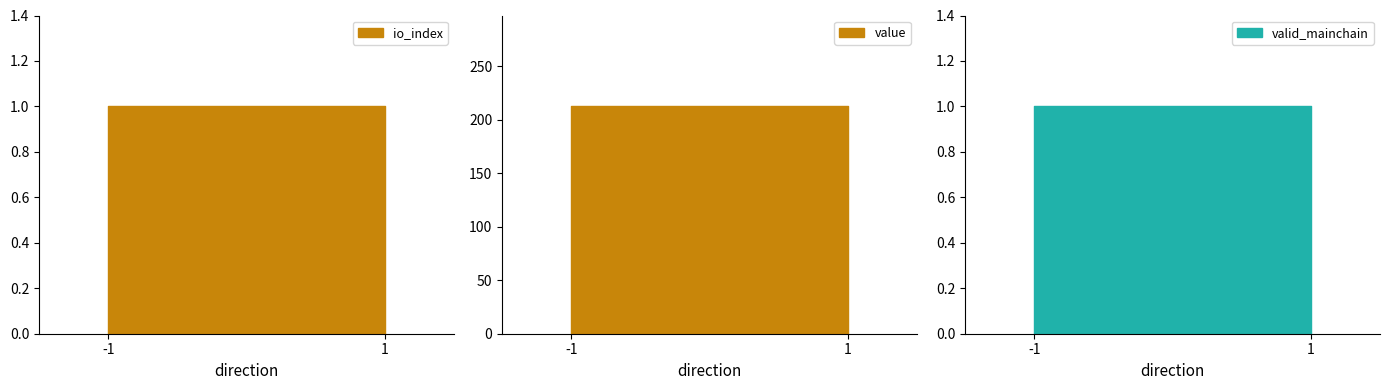

What is the maximum value for value?

212.3